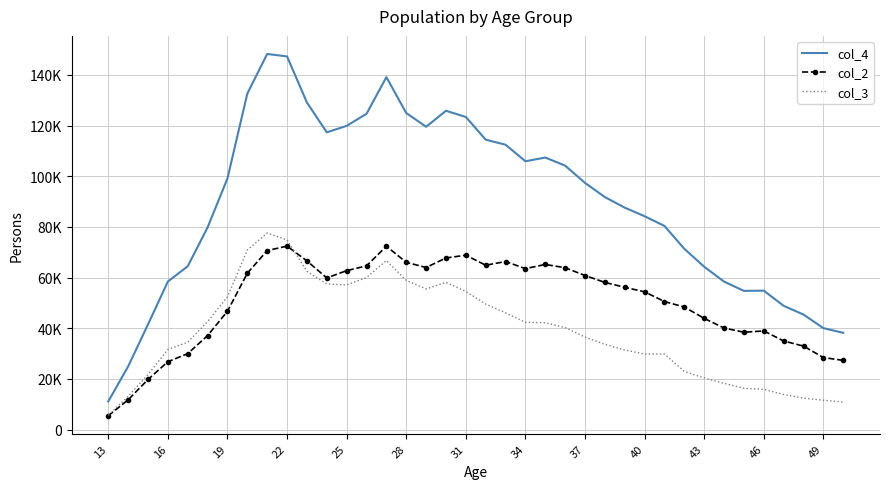

How many interior local valleys does the col_3 series have?

2